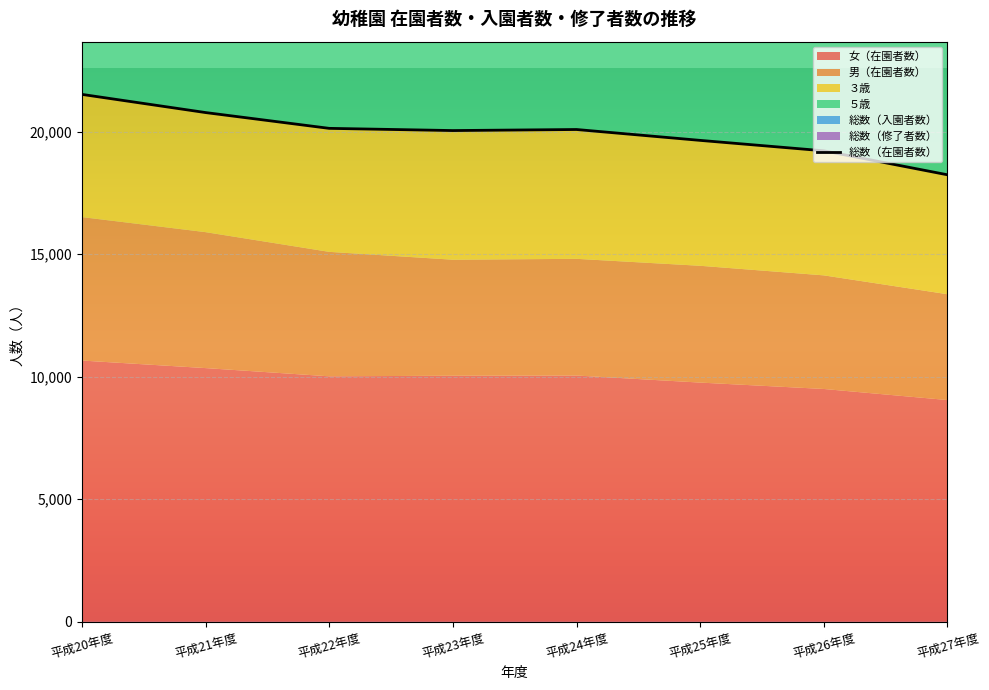

True or false: 総数（在園者数） and 女（在園者数） cross at least once.

False